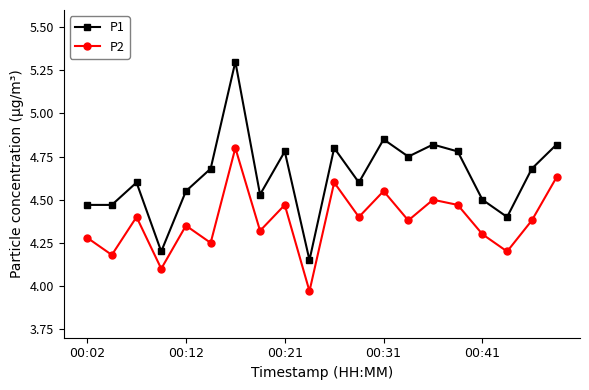

Count the P1 values in the range 4 to 5.

19